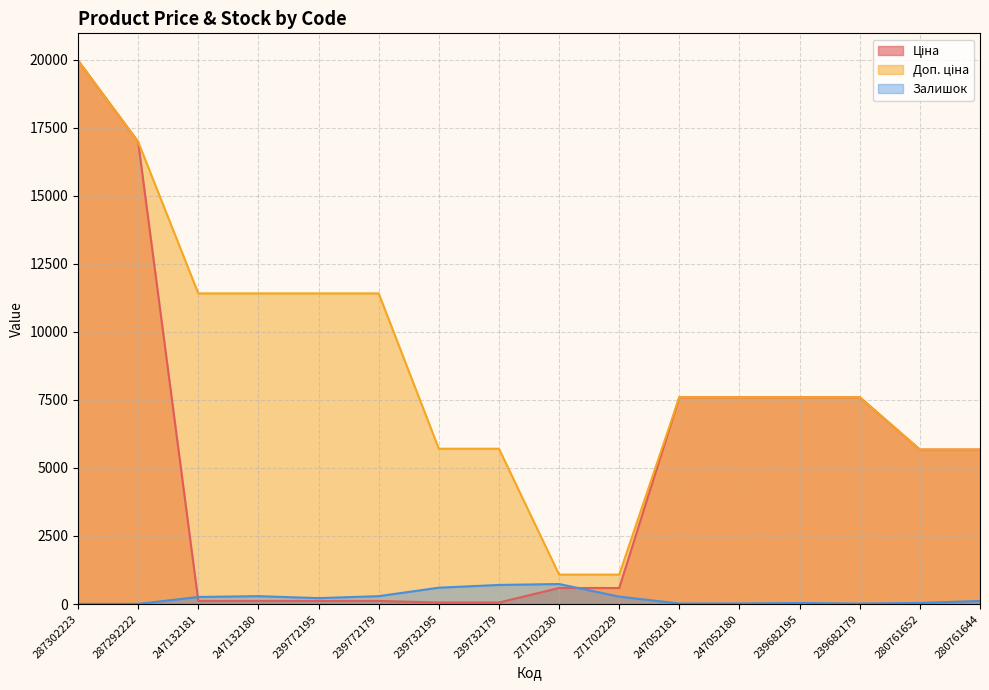

What is the value of the Ціна point at the 16th from the left?

5673.8